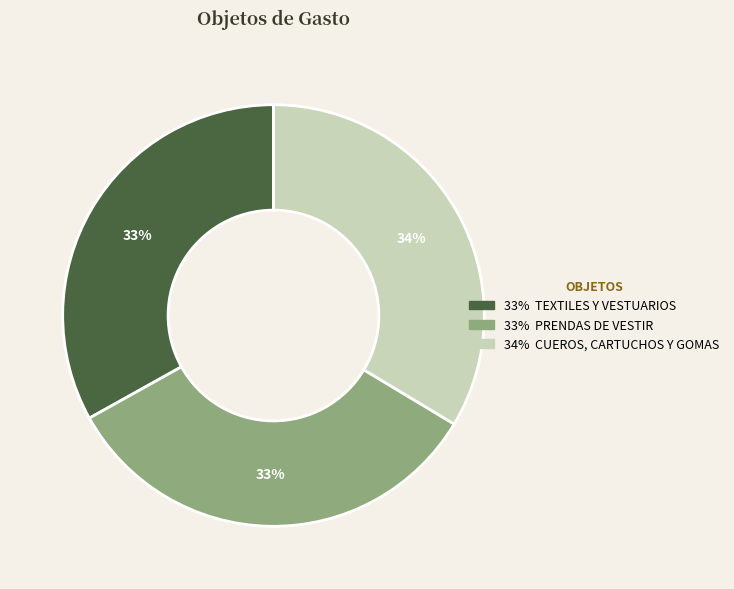

Is there any slice that represents more than half of the pie?

No